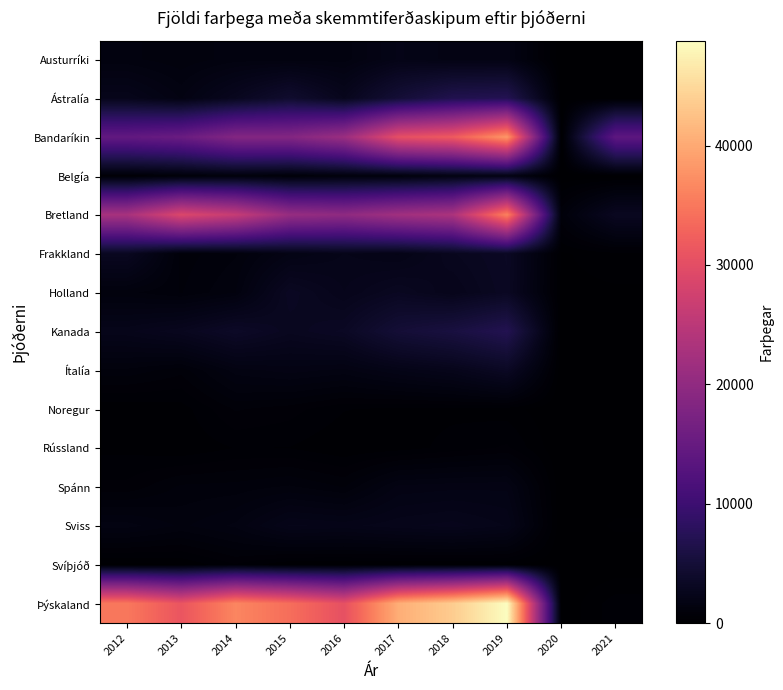

Between 2013 and 2020, which is larger?

2013